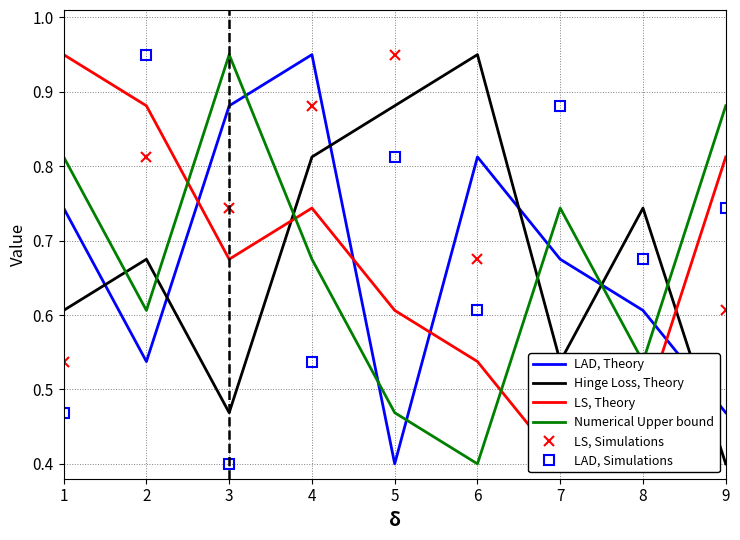

What is the sum of the LS, Theory values at 7 and 6?

0.9